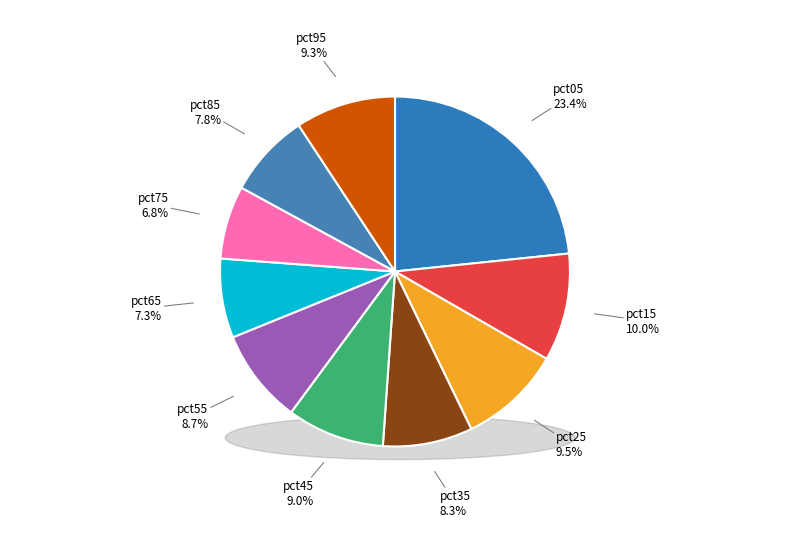

What is the largest slice in the pie chart?

pct05